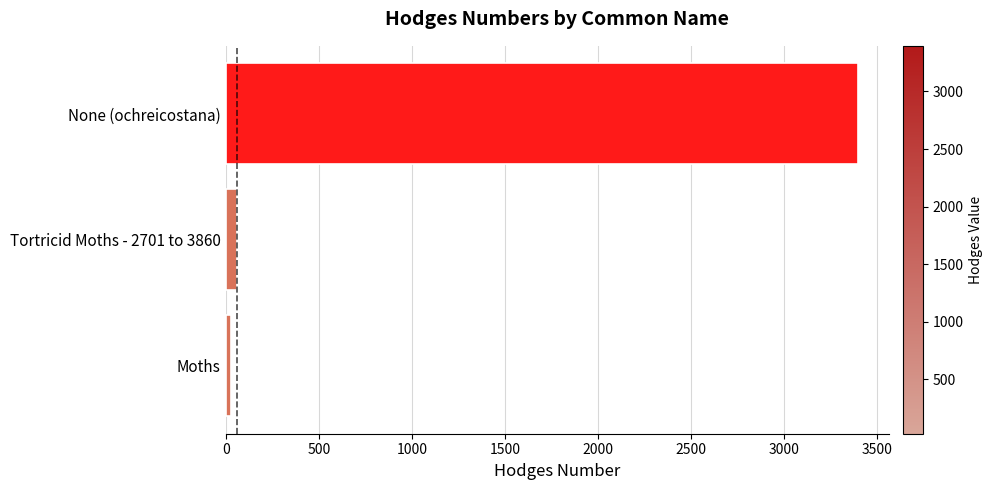

What is the approximate value at None (ochreicostana)?

3396.0